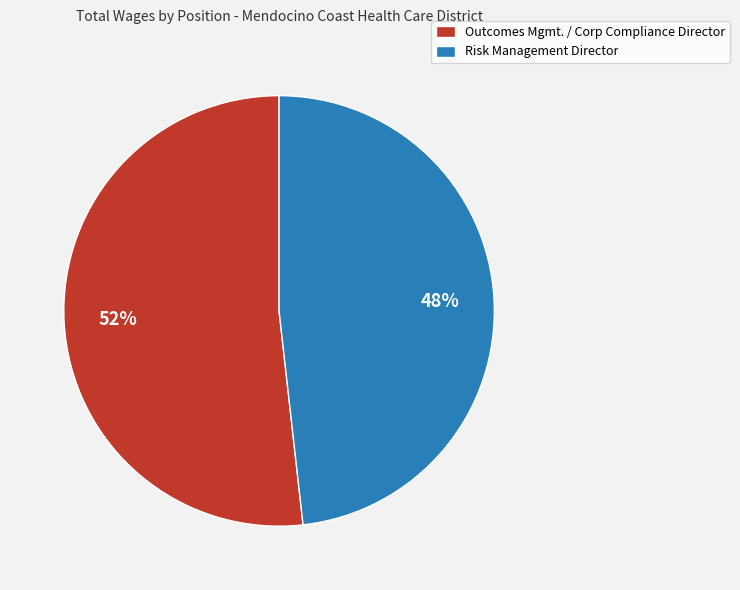

How many slices are in this pie chart?

2